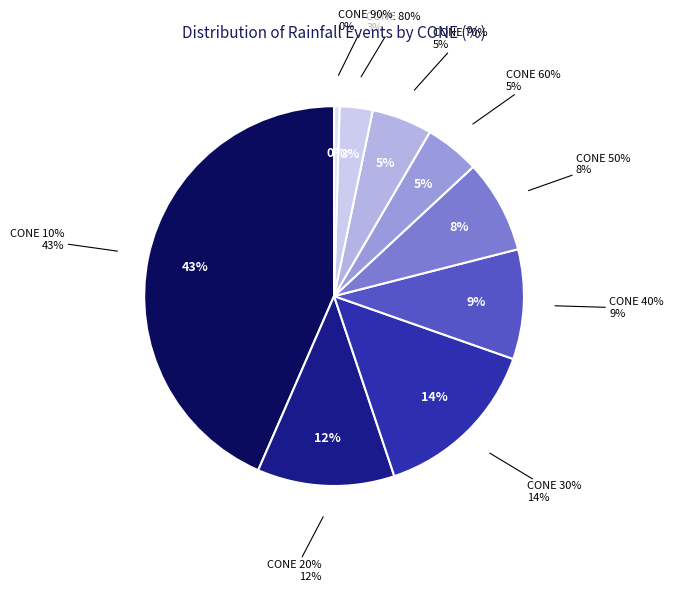

To the nearest percent, what portion does 10% represent?

43%